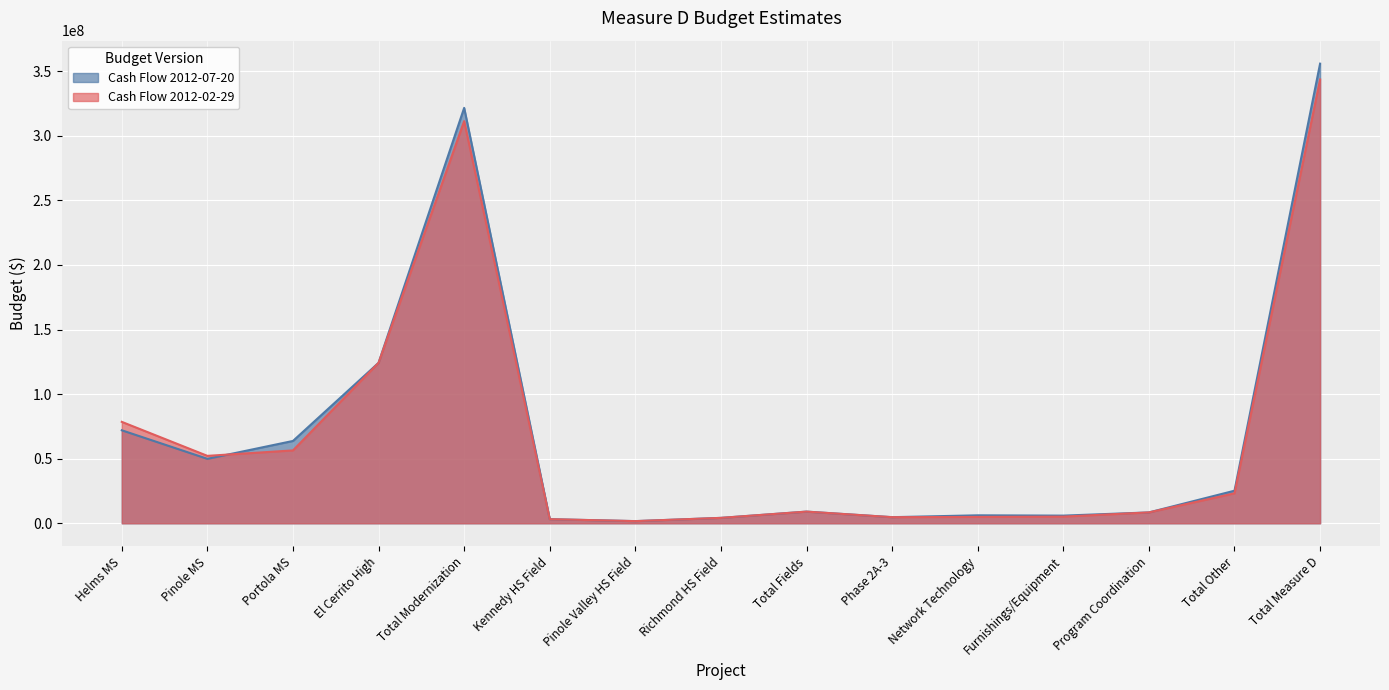

Rank the series by their maximum value, from lowest to highest.

Cash Flow 2012-02-29, Cash Flow 2012-07-20